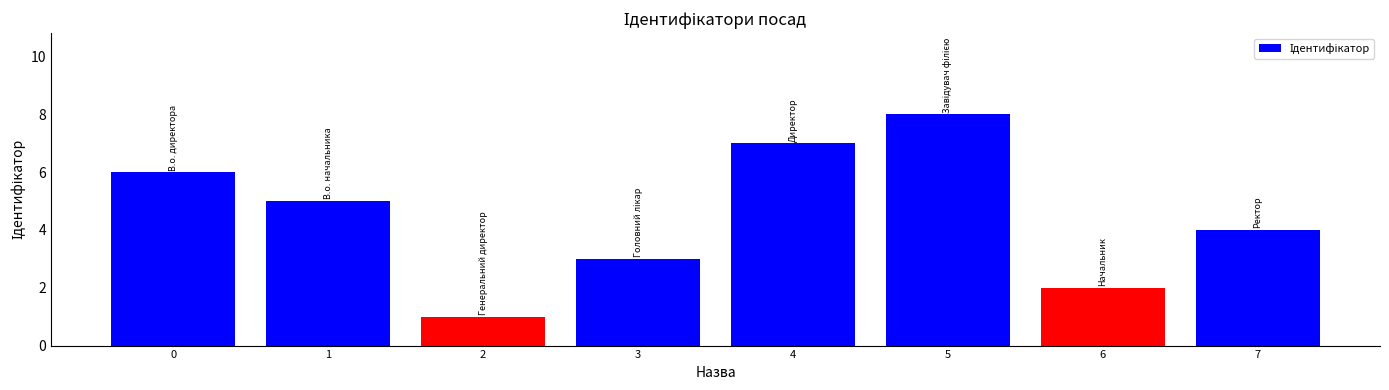

The chart shows a value of 8 at 1. True or false?

False